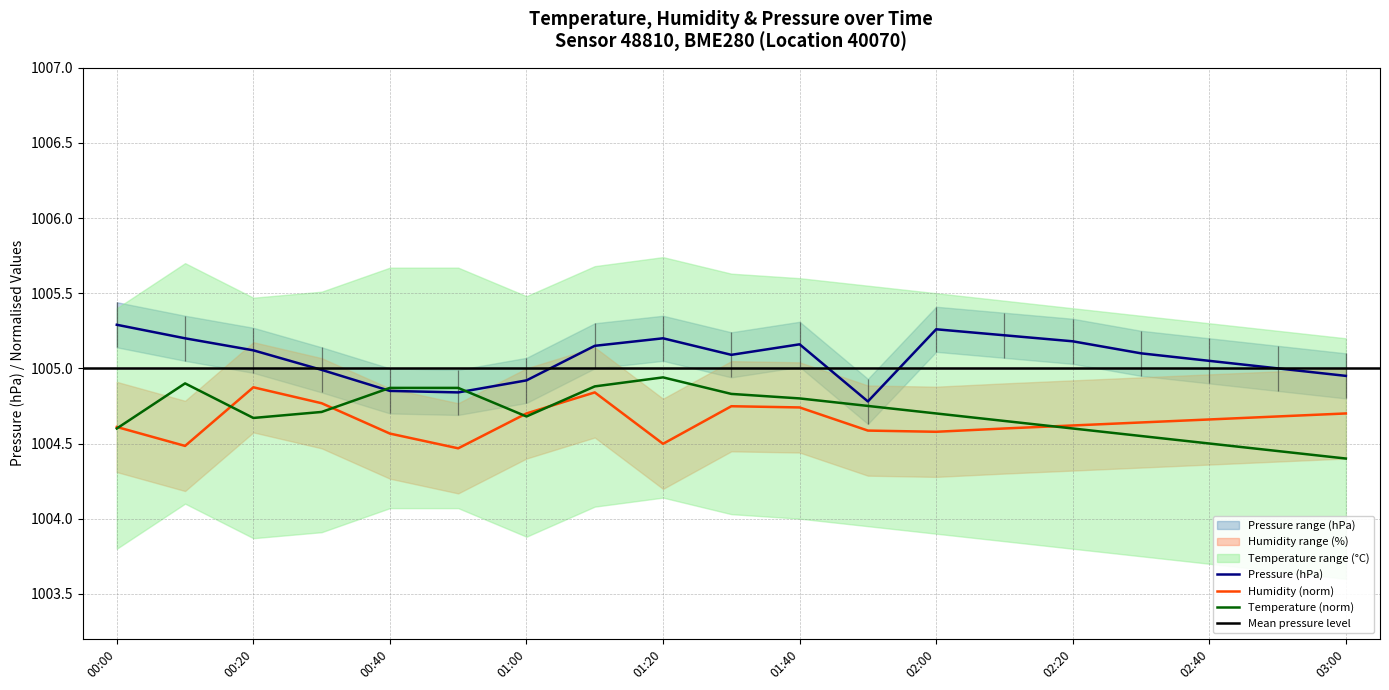

What is the lowest value of the Temperature (norm) series?

1004.4